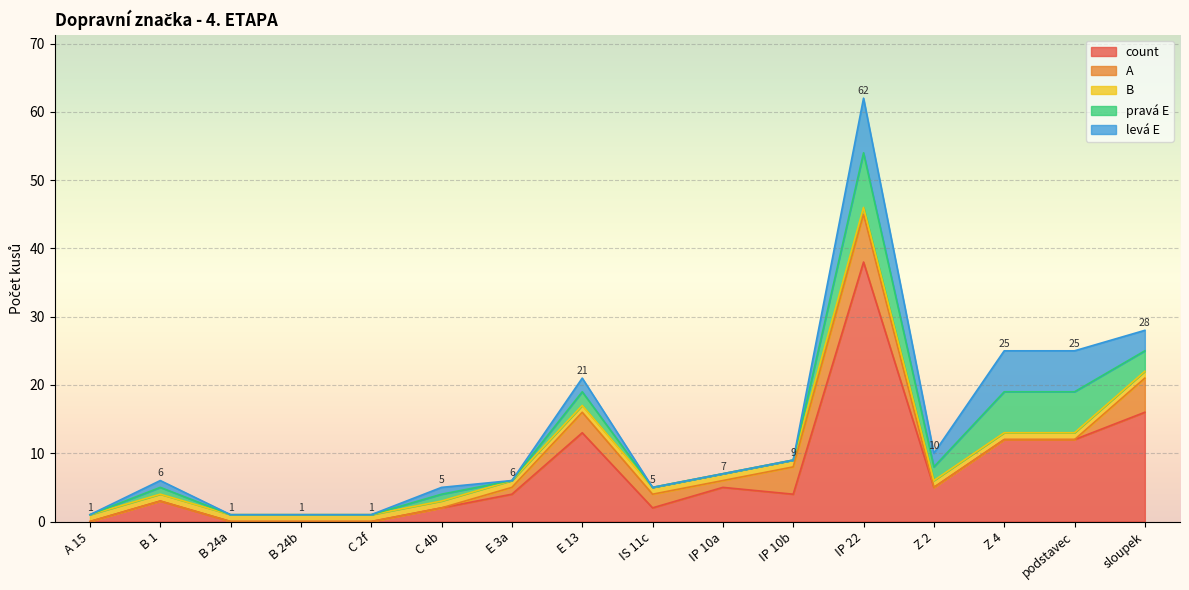

What is the difference between the second highest and minimum values in the pravá E series?

6